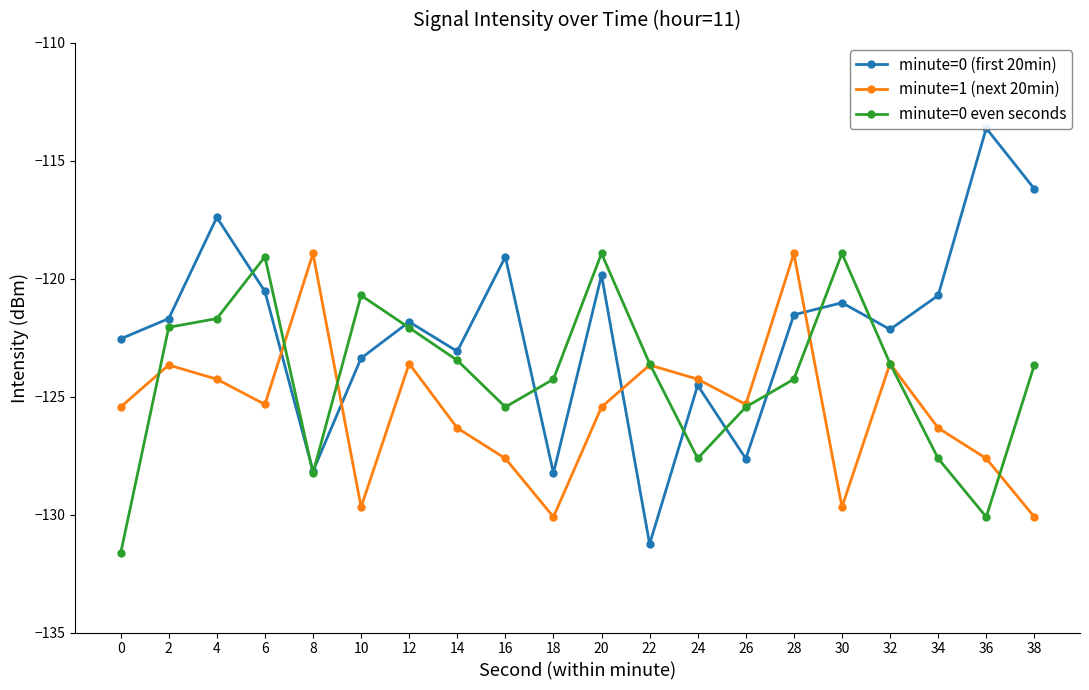

The value of minute=0 even seconds at 28 is -67.0. True or false?

False